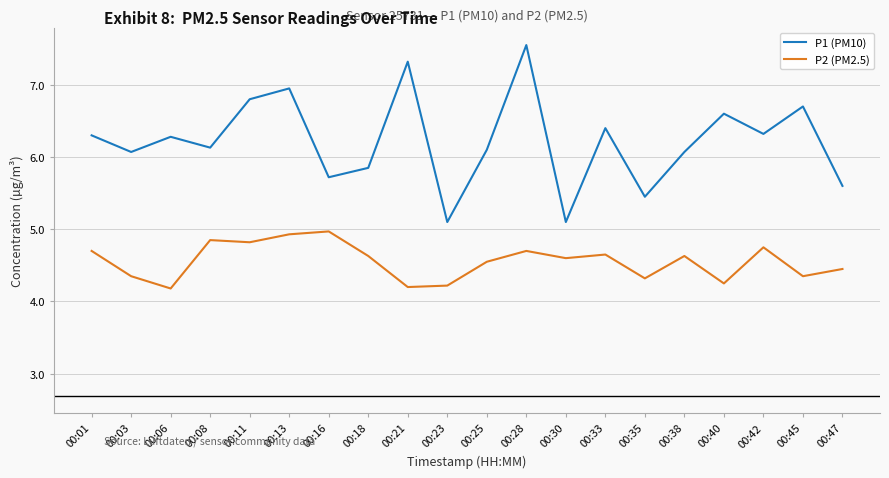

List the series in order of their peak value, lowest first.

P2 (PM2.5), P1 (PM10)